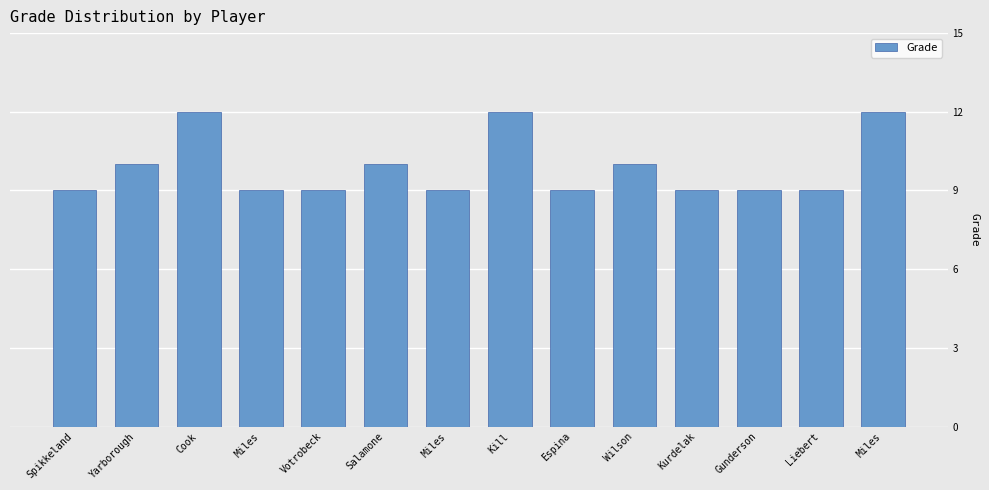

List the labels in order of value, smallest first.

Spikkeland, Miles, Votrobeck, Miles, Espina, Kurdelak, Gunderson, Liebert, Yarborough, Salamone, Wilson, Cook, Kill, Miles